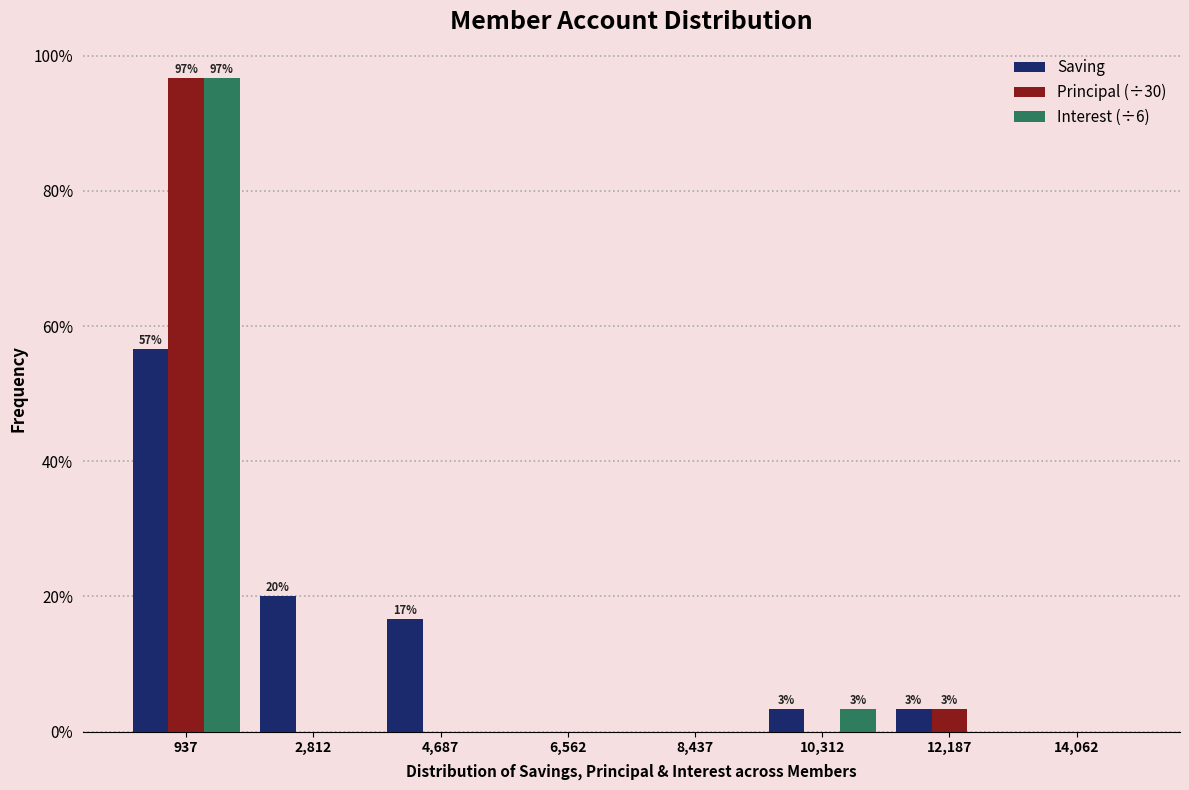

In the Interest (÷6) series, which range on the x-axis has the tallest bar?

0 to 1800